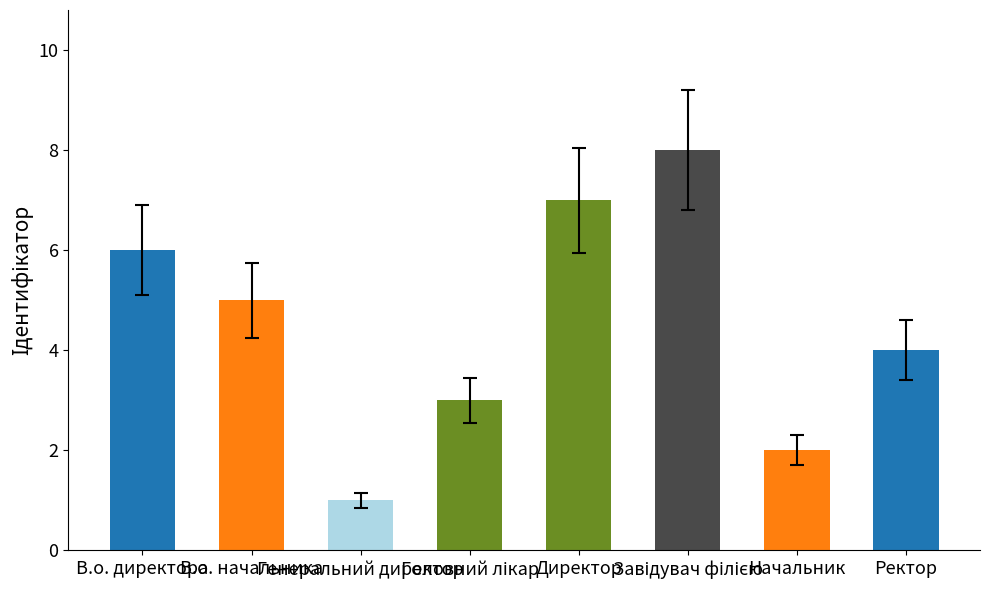

Does the chart contain stacked bars?

No